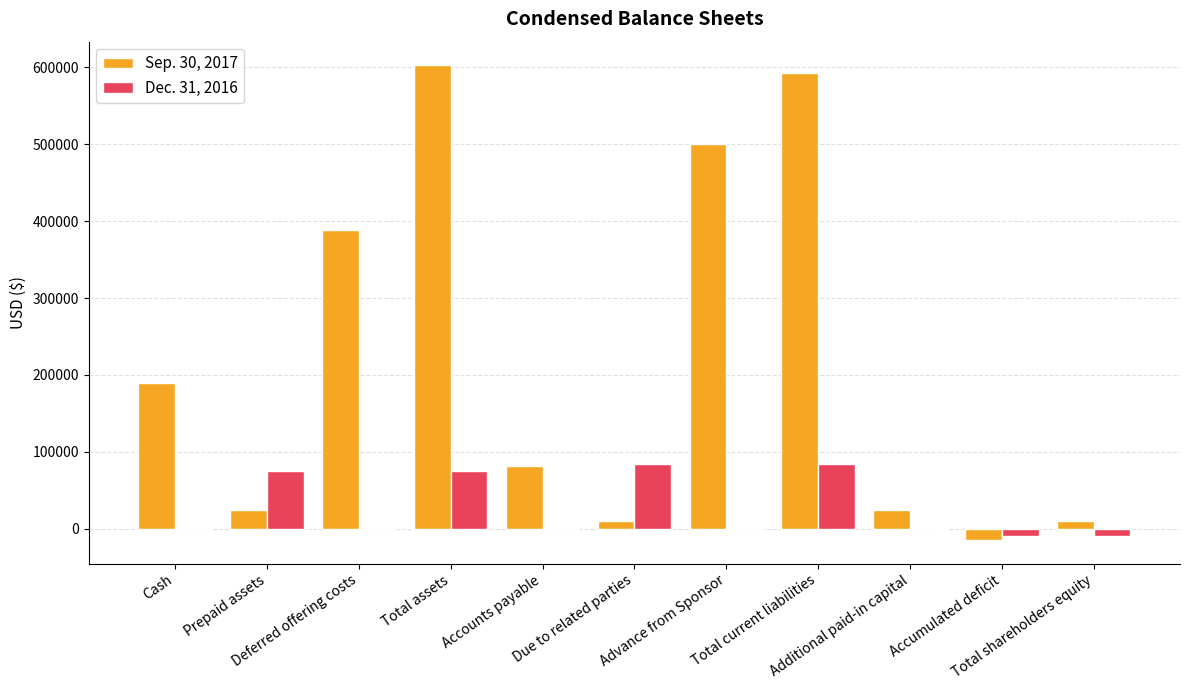

Which series has the largest total across all categories?

Sep. 30, 2017